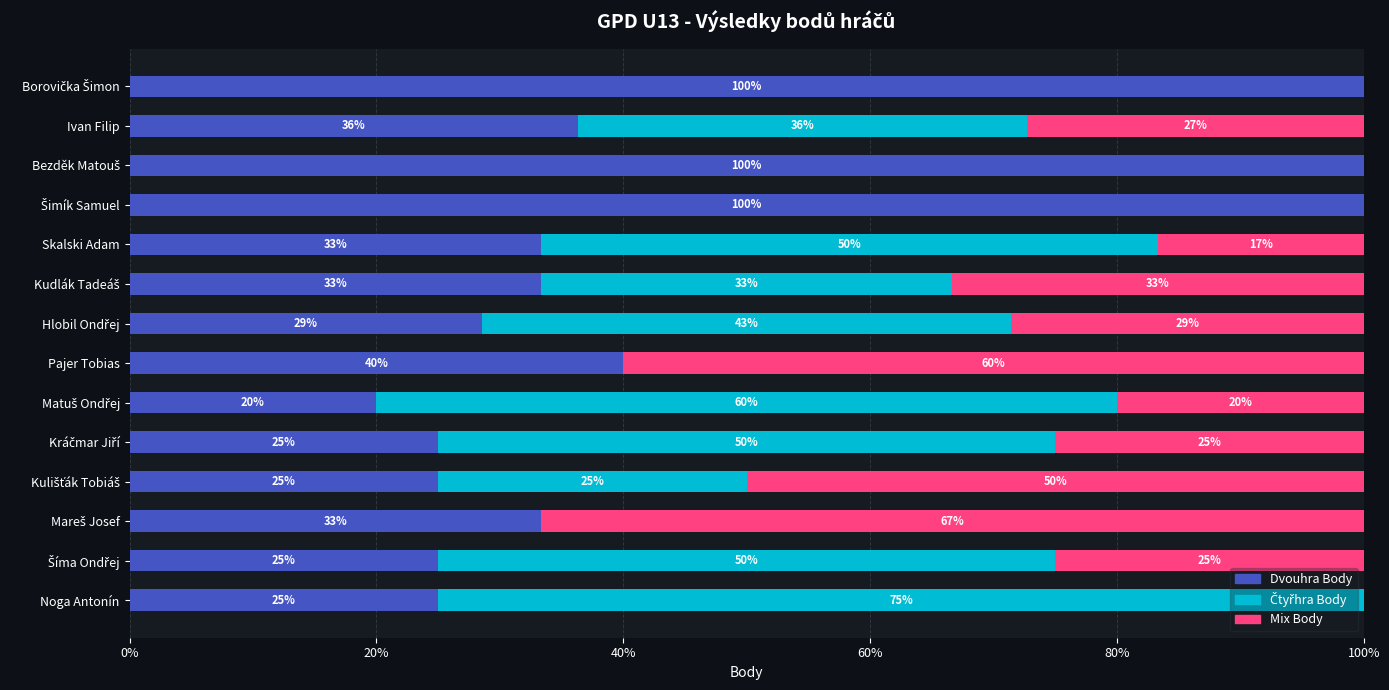

What is the highest value of the Dvouhra Body series?

100.0